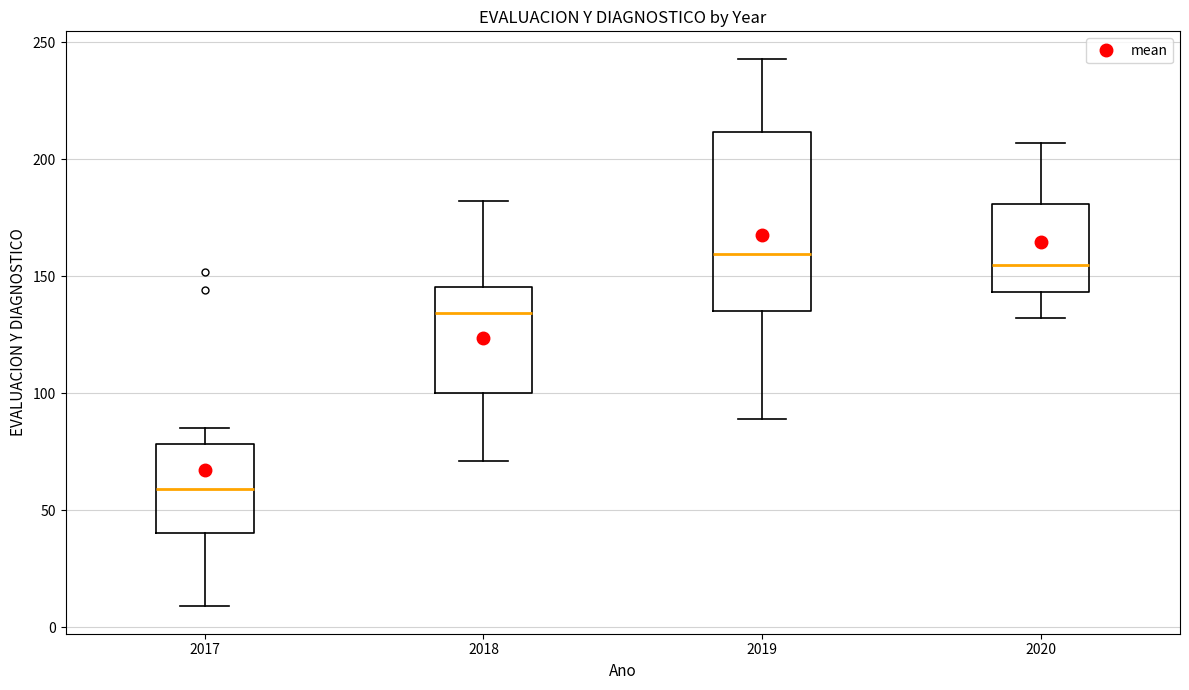

Reading left to right, read every box against the y-axis: the position of its median line, the range the box covers, and the ends of its whiskers. The values are not printed on the chart, so give them approximately, as read against the axis.

2017: median 60, box 40 to 80, whiskers 10 to 85
2018: median 135, box 100 to 145, whiskers 70 to 180
2019: median 160, box 135 to 210, whiskers 90 to 245
2020: median 155, box 145 to 180, whiskers 130 to 205